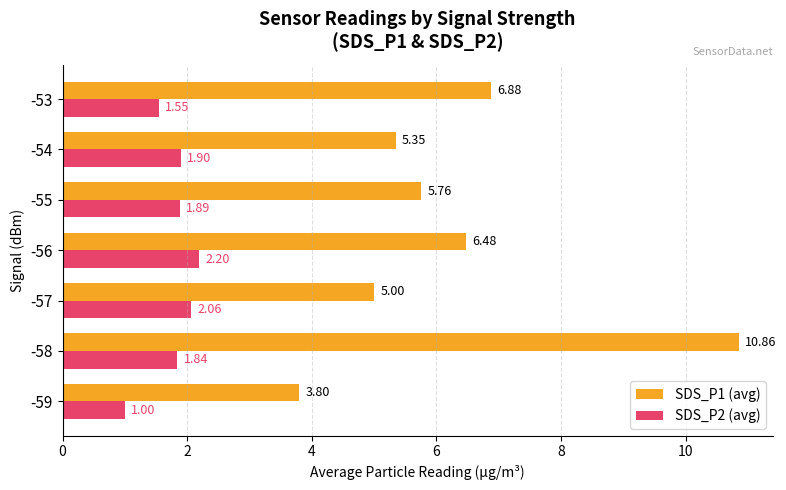

What is the total value across all series at -53?

8.4